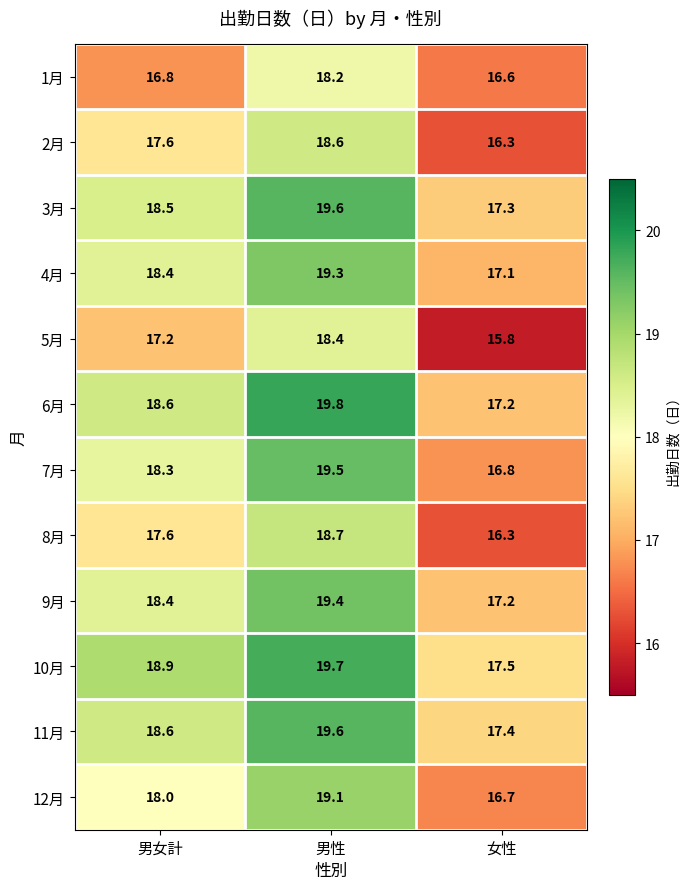

How many series are shown in this chart?

12